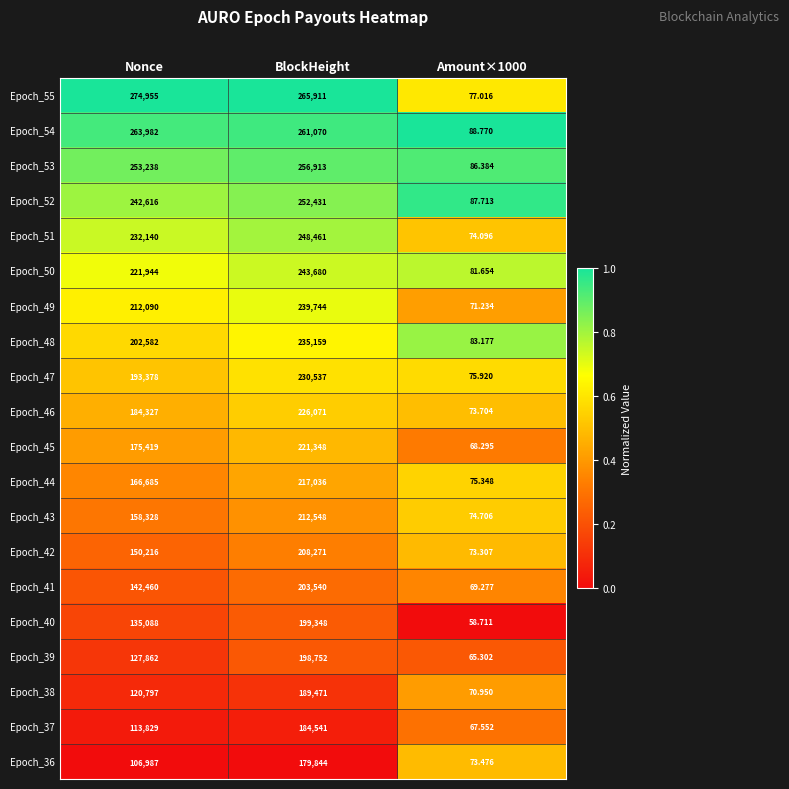

Which series changed the most between Nonce and Amount×1000?

Epoch_55